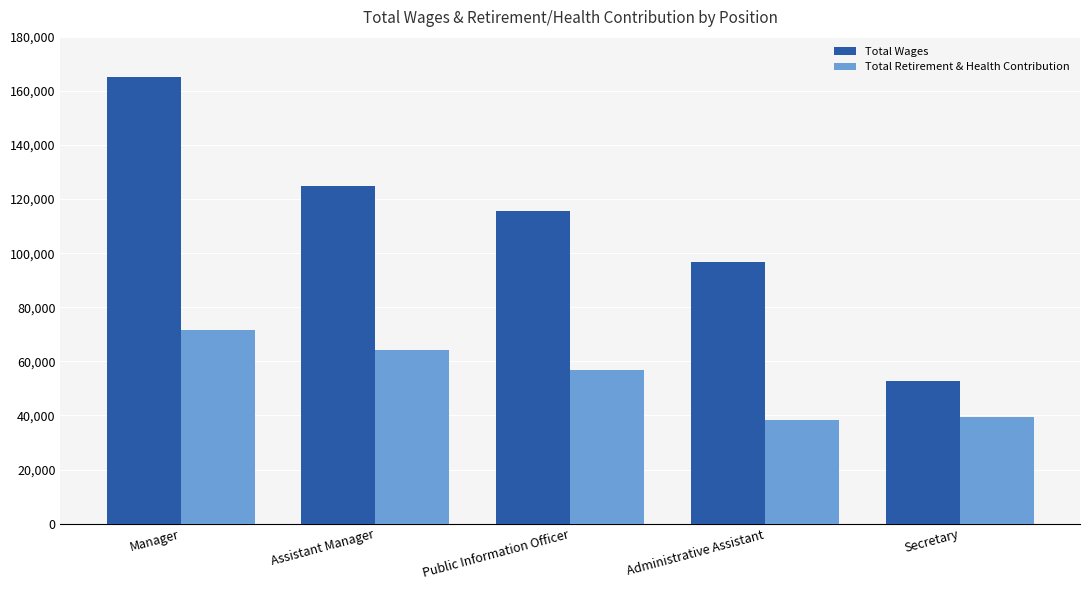

Reading left to right, extract all data points from this chart.

Total Wages: Manager=165305	Assistant Manager=124888	Public Information Officer=115782	Administrative Assistant=96670	Secretary=52747
Total Retirement & Health Contribution: Manager=71710	Assistant Manager=64085	Public Information Officer=56957	Administrative Assistant=38480	Secretary=39410